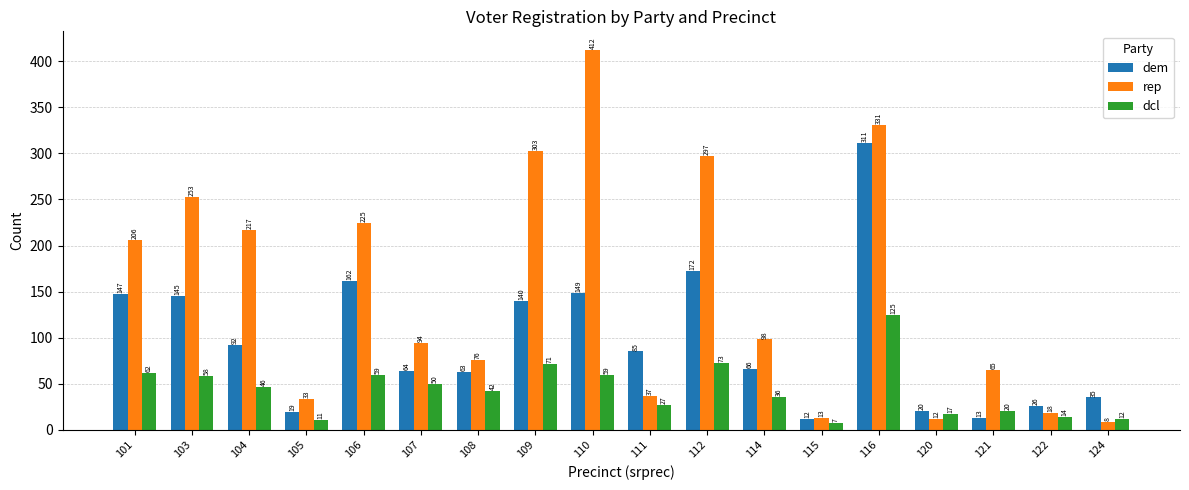

What is the difference between the highest and lowest values at 107?

44